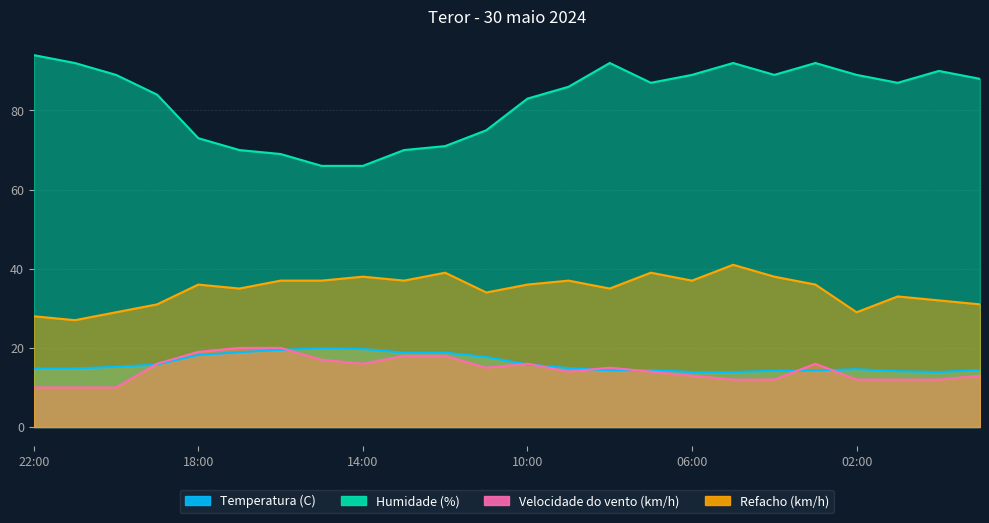

What position from the right is 07:00?

9